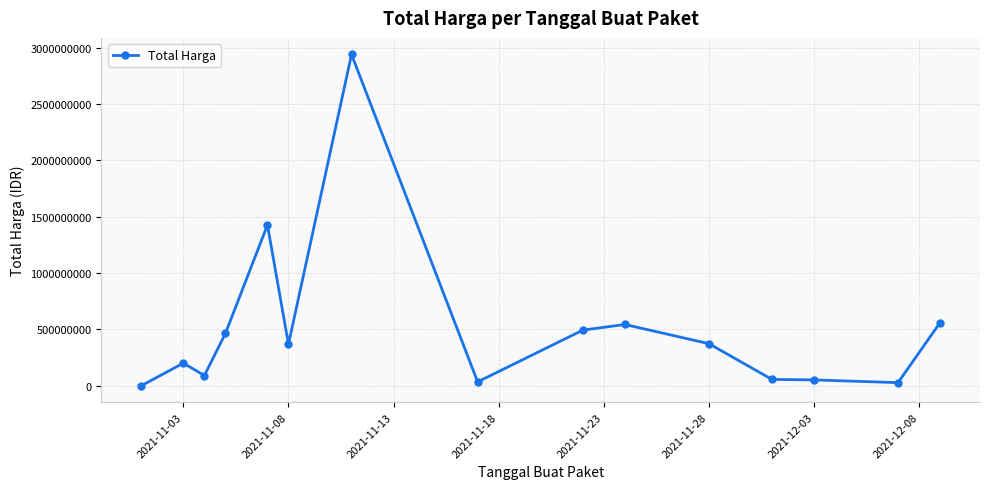

What is the maximum value shown in the chart?

2939003240